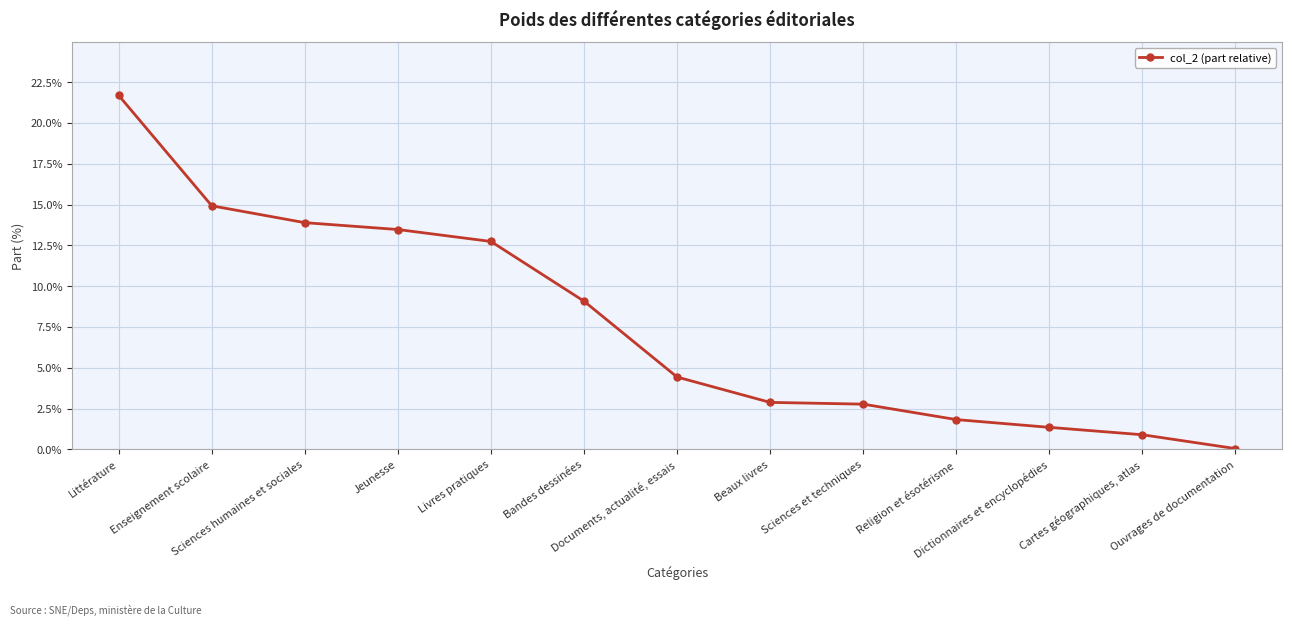

Between Religion et ésotérisme and Littérature, which is larger?

Littérature